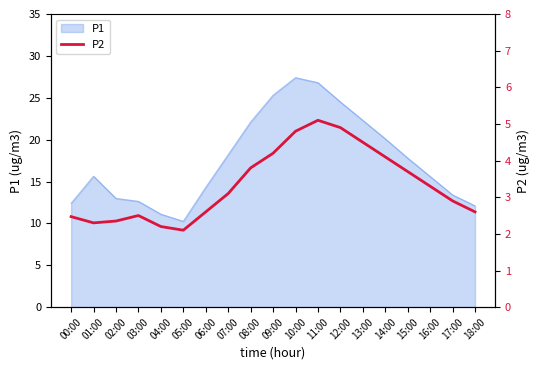

Reading left to right, extract all data points from this chart.

2.5	2.3	2.4	2.5	2.2	2.1	2.6	3.1	3.8	4.2	4.8	5.1	4.9	4.5	4.1	3.7	3.3	2.9	2.6